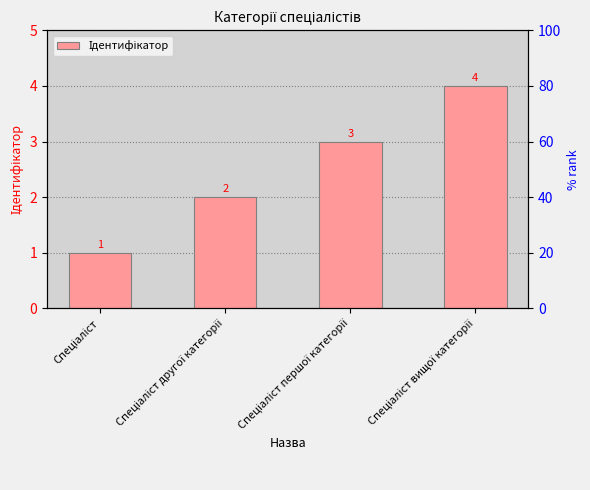

Approximately how many times larger is the value at Спеціаліст вищої категорії compared to Спеціаліст другої категорії?

2.0